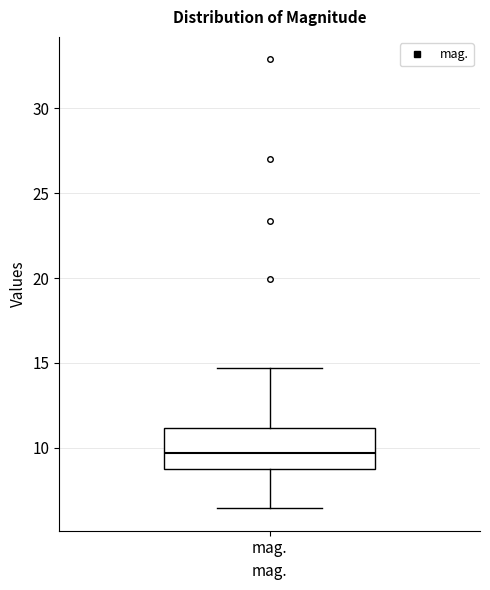

Read this box plot against the y-axis: the position of the median line, the range covered by the box, and the ends of both whiskers. The values are not printed on the chart, so give them approximately, as read against the axis.

median 9.5, box 9.0 to 11.0, whiskers 6.5 to 14.5